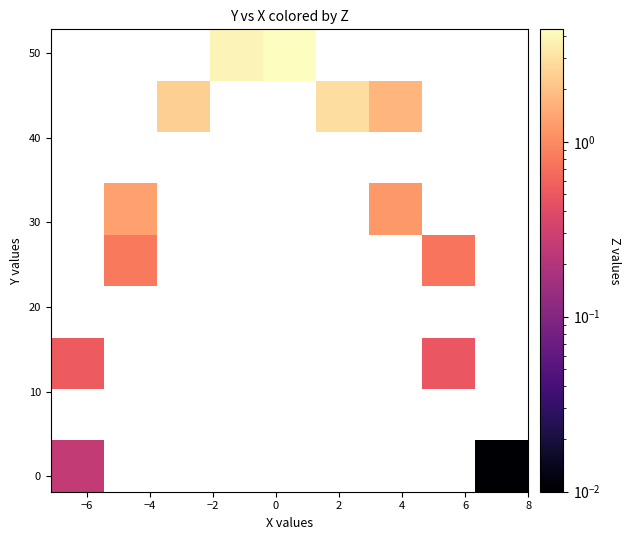

How many series are shown in this chart?

9